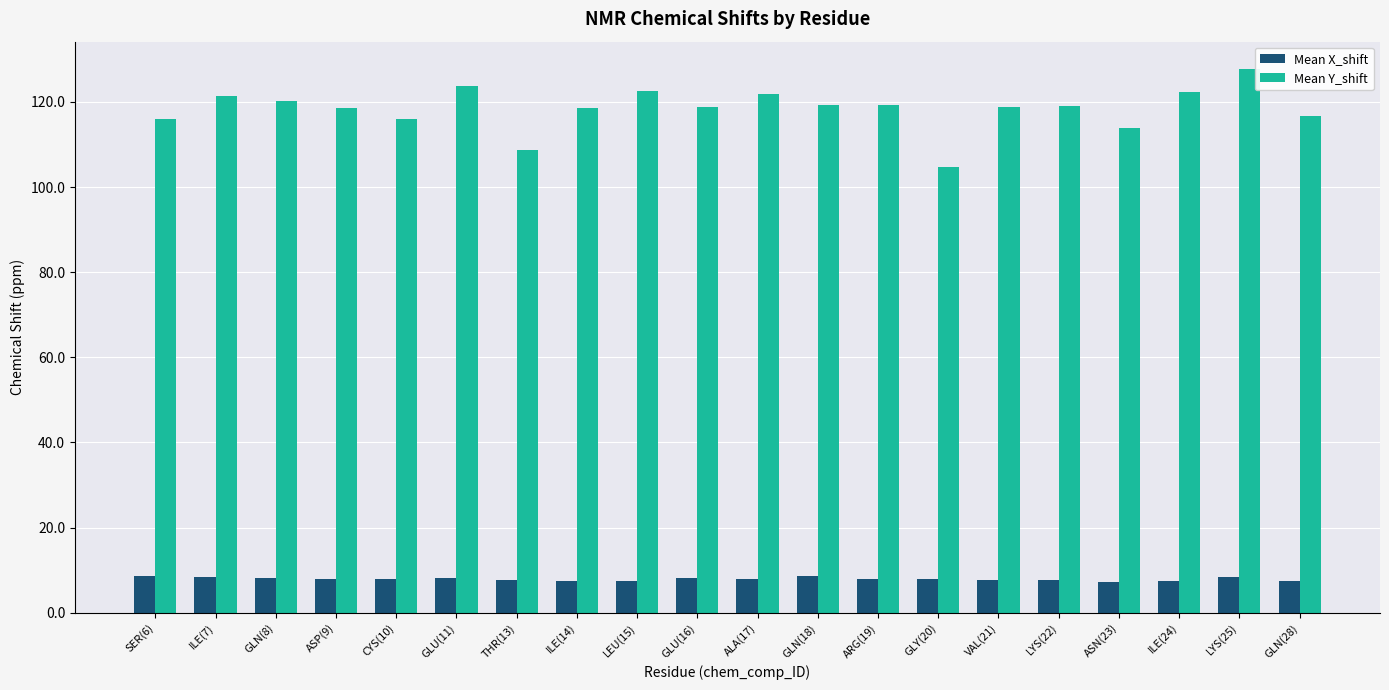

What is the label of the 3rd bar from the right?

ILE(24)